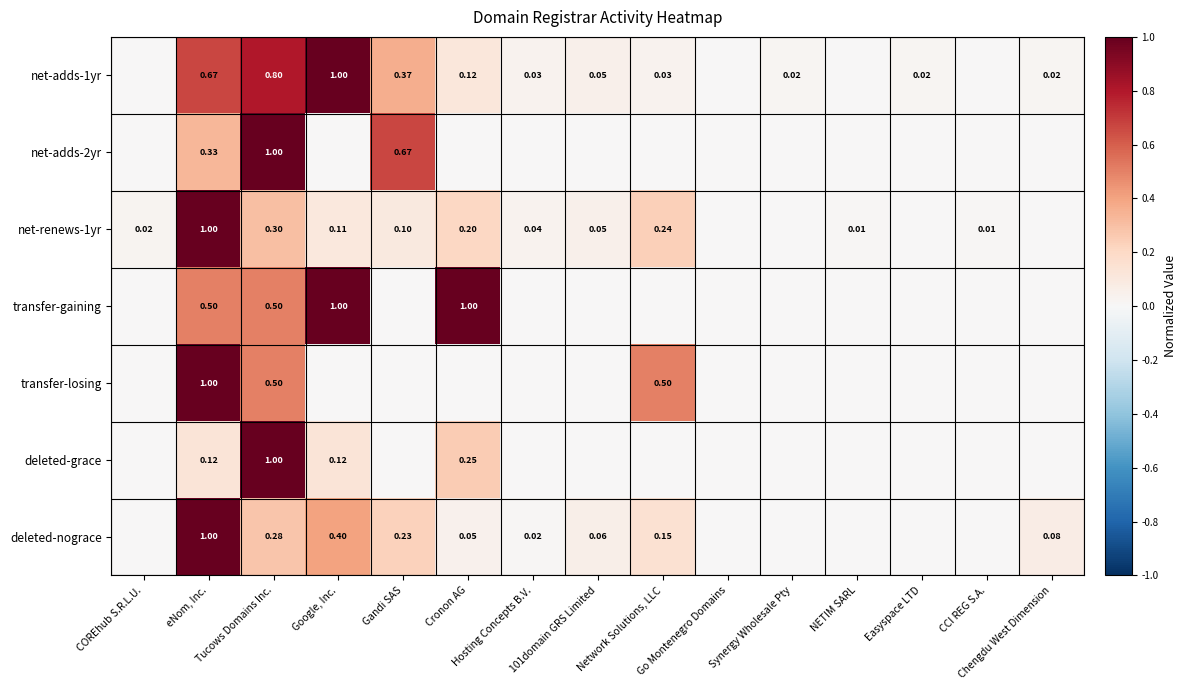

What is the difference between the highest and lowest values at 101domain GRS Limited?

0.1